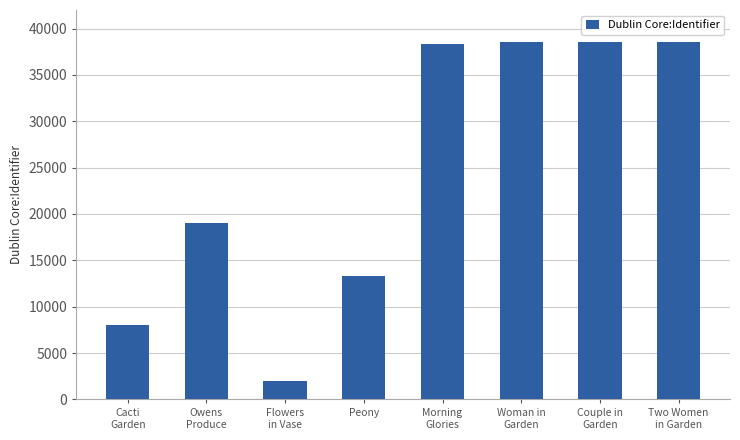

How many values are below 38352?

4